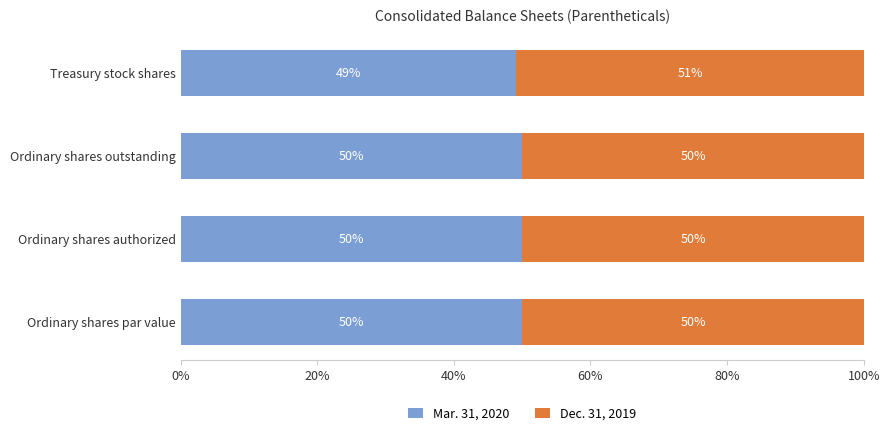

True or false: Mar. 31, 2020 has a value of 68.9 at Treasury stock shares.

False